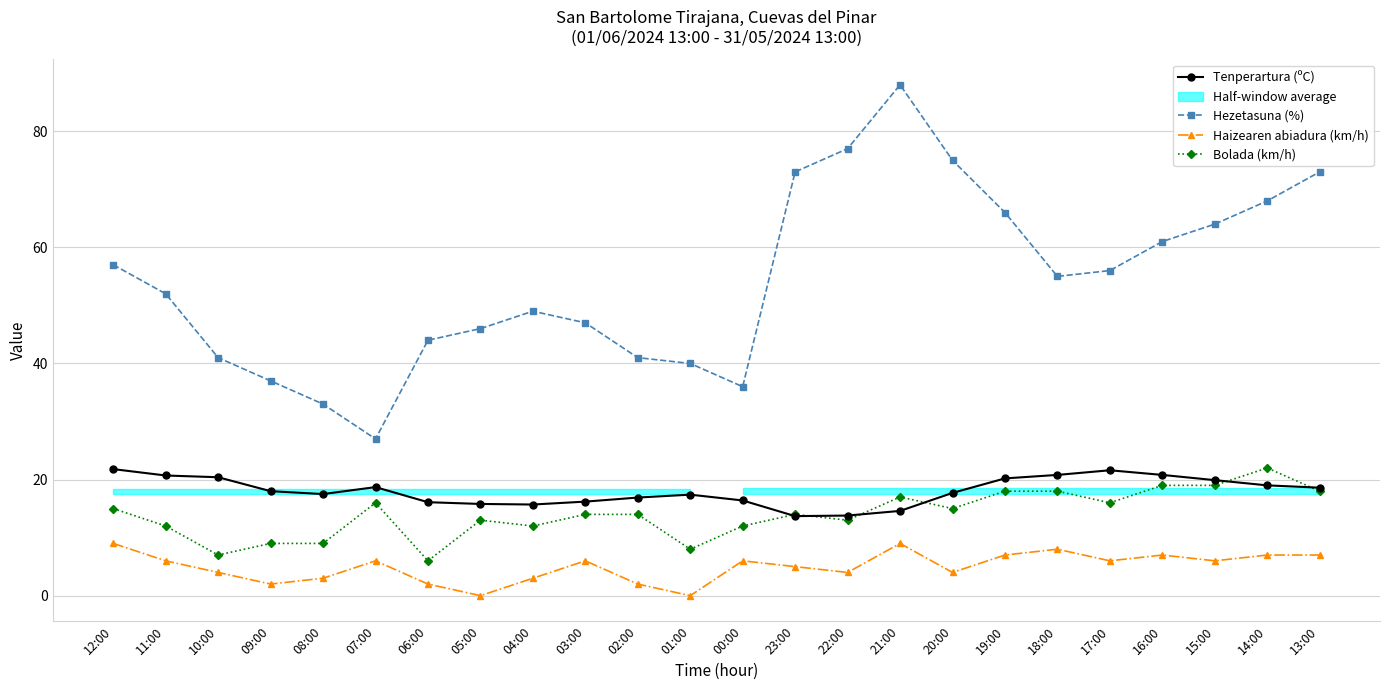

True or false: Bolada (km/h) and Hezetasuna (%) cross at least once.

False